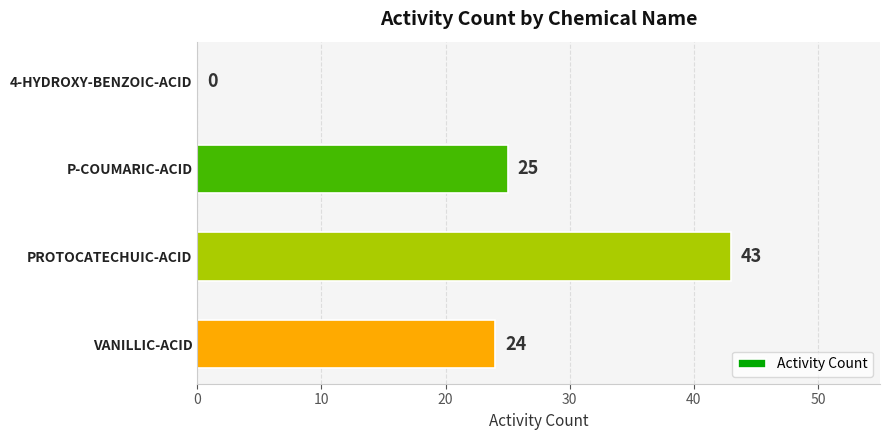

Reading bottom to top, what are all the values shown in this chart?

VANILLIC-ACID=24	PROTOCATECHUIC-ACID=43	P-COUMARIC-ACID=25	4-HYDROXY-BENZOIC-ACID=0